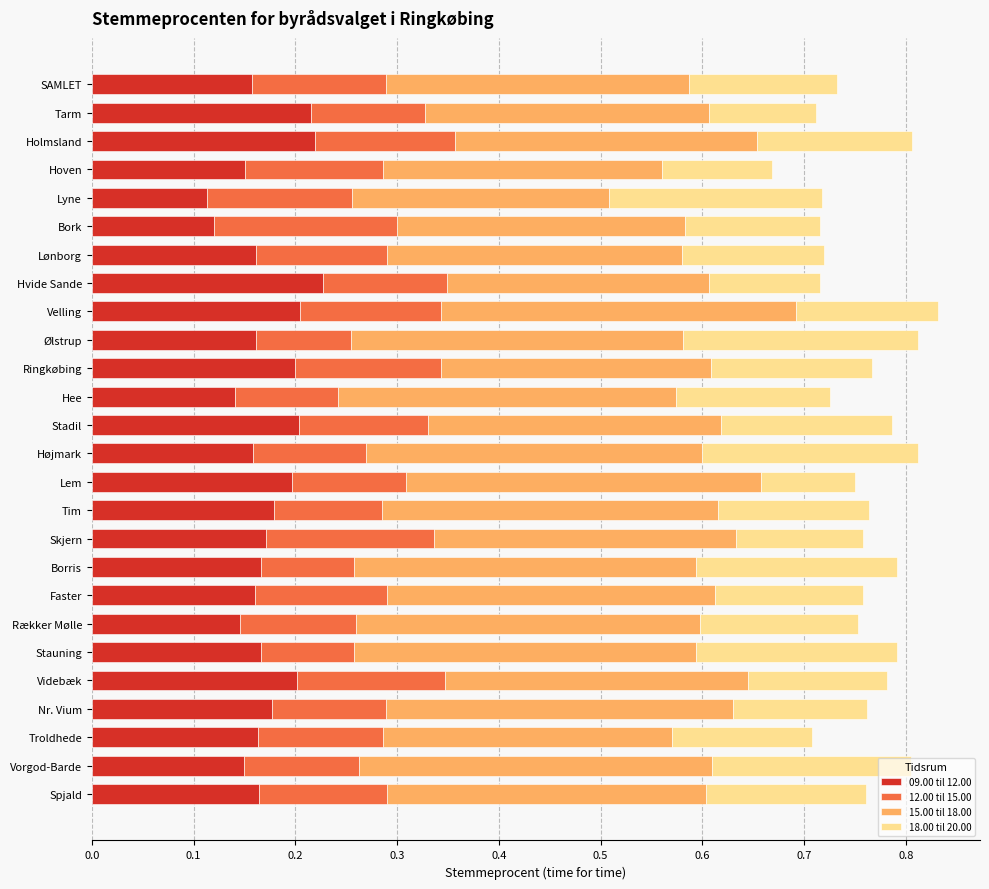

What is the sum of all 09.00 til 12.00 values?

4.5